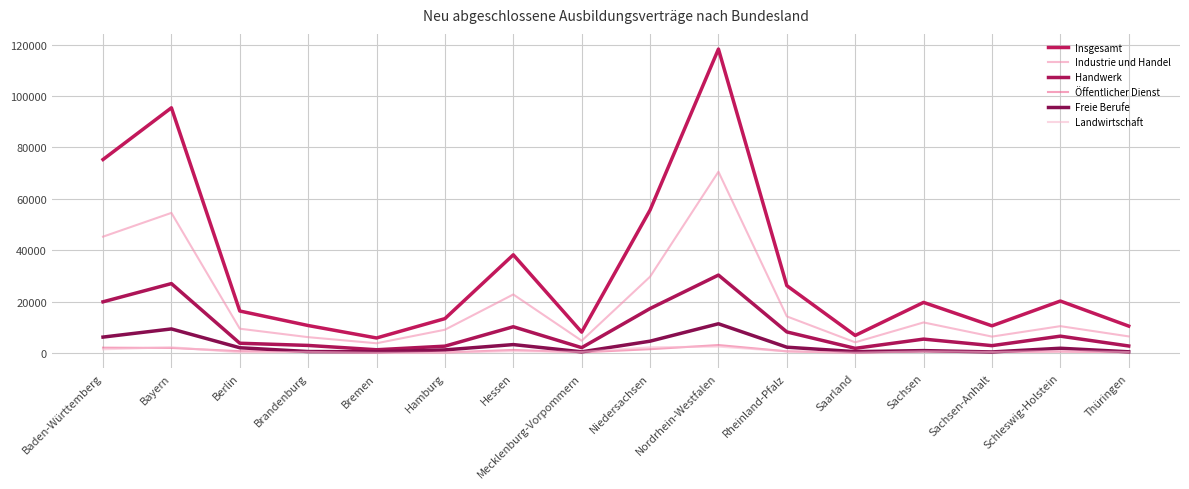

The value of Freie Berufe at Saarland is 117. True or false?

False